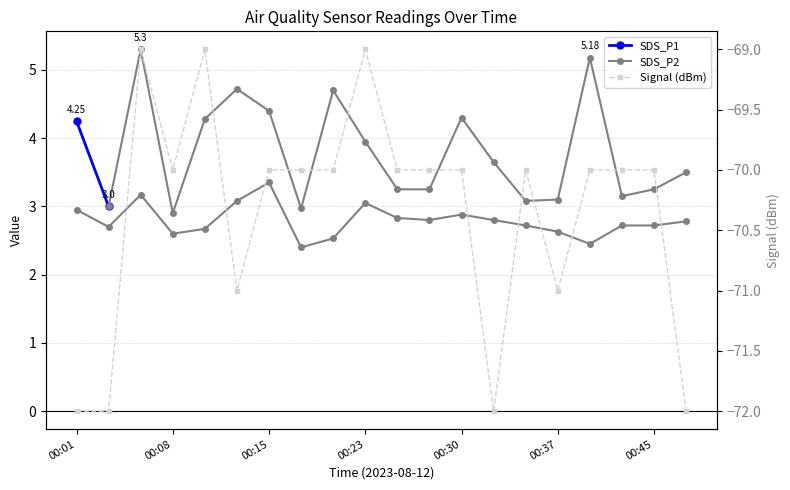

True or false: Signal has more than 2 interior local peaks.

True